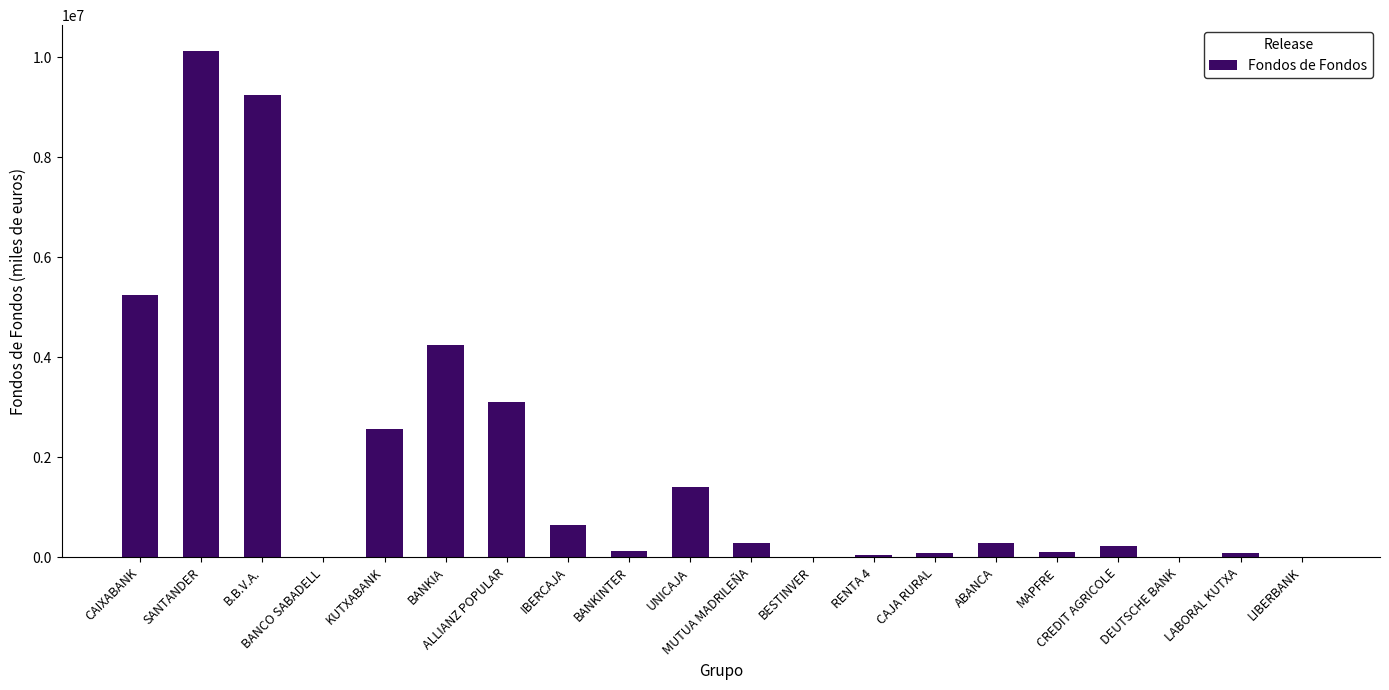

How many categories are shown in the chart?

20